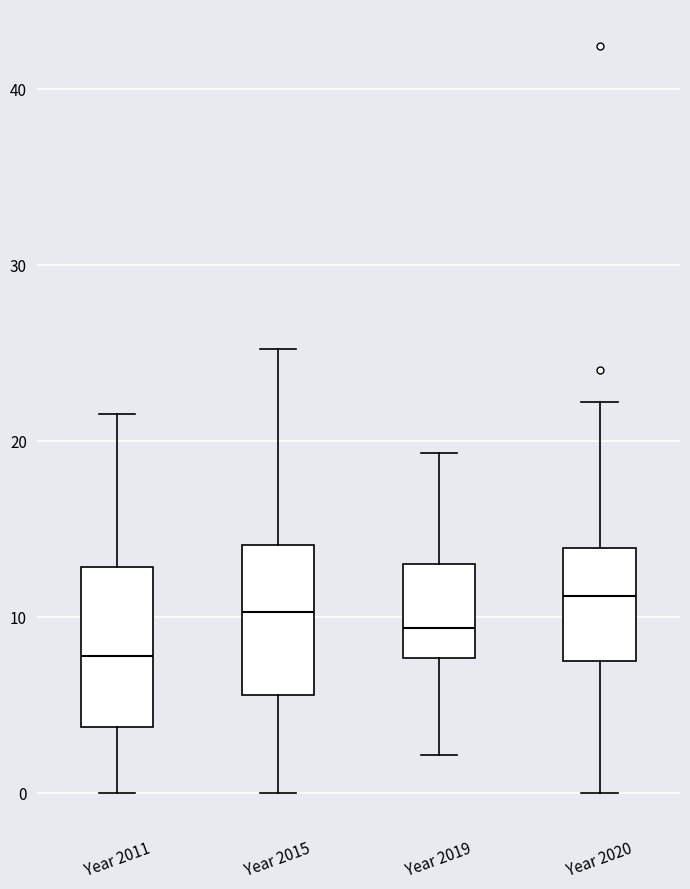

Reading left to right, read every box against the y-axis: the position of its median line, the range the box covers, and the ends of its whiskers. The values are not printed on the chart, so give them approximately, as read against the axis.

Year 2011: median 8, box 4 to 13, whiskers 0 to 22
Year 2015: median 10, box 6 to 14, whiskers 0 to 25
Year 2019: median 9, box 8 to 13, whiskers 2 to 19
Year 2020: median 11, box 7 to 14, whiskers 0 to 22